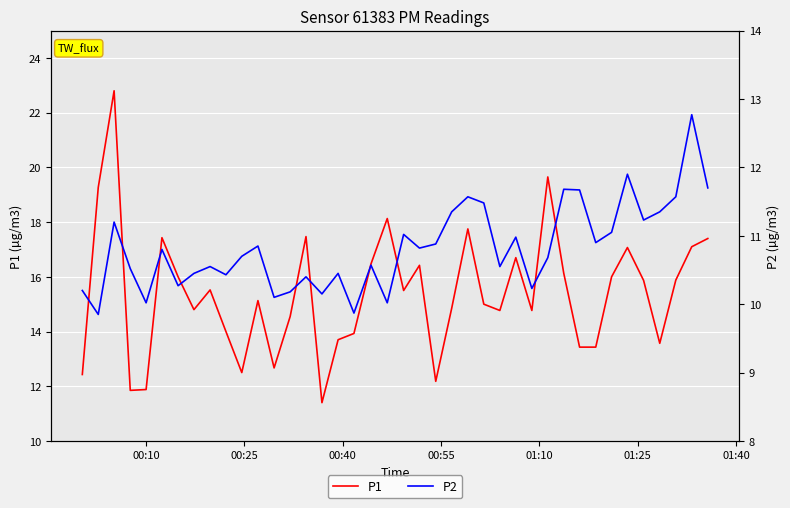

What is the greatest value displayed?

22.8